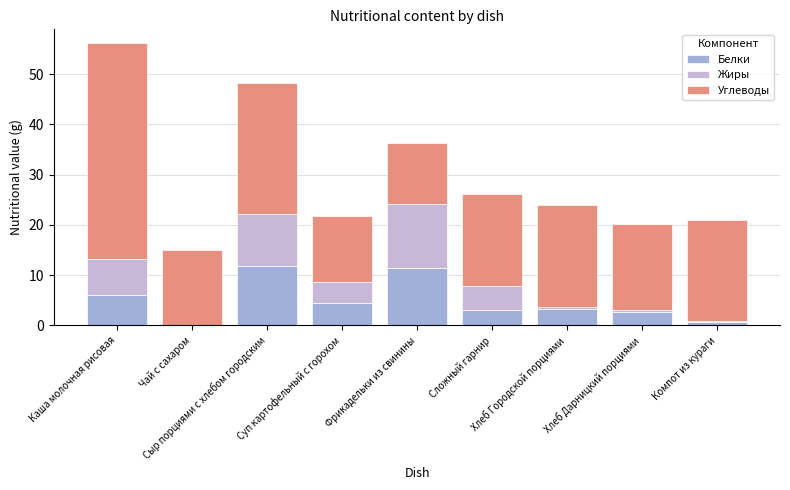

What is the sum of all Белки values?

43.2